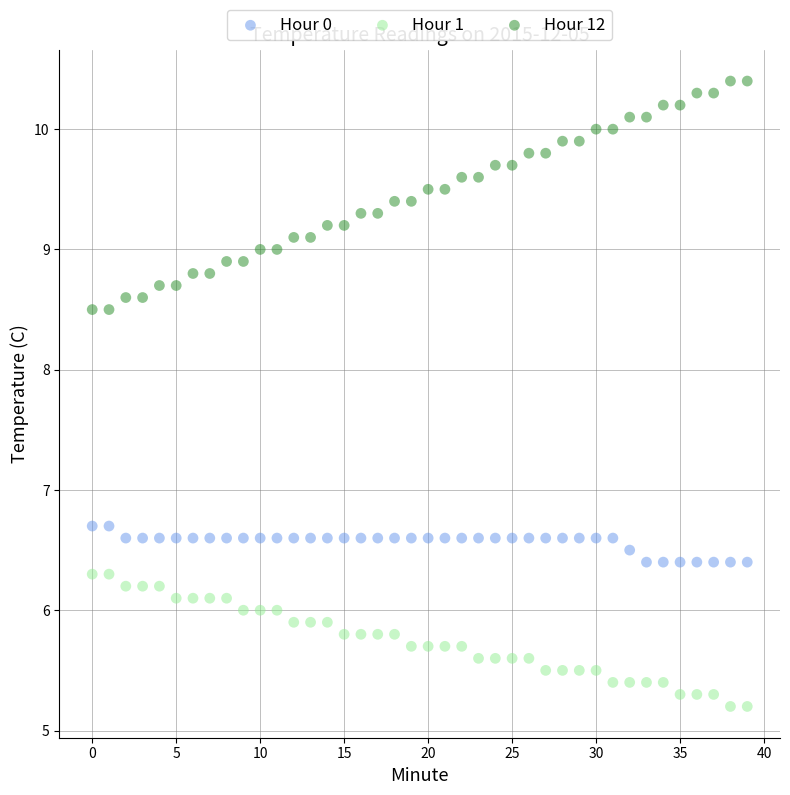

Which series has the widest spread of Y values?

Hour 12